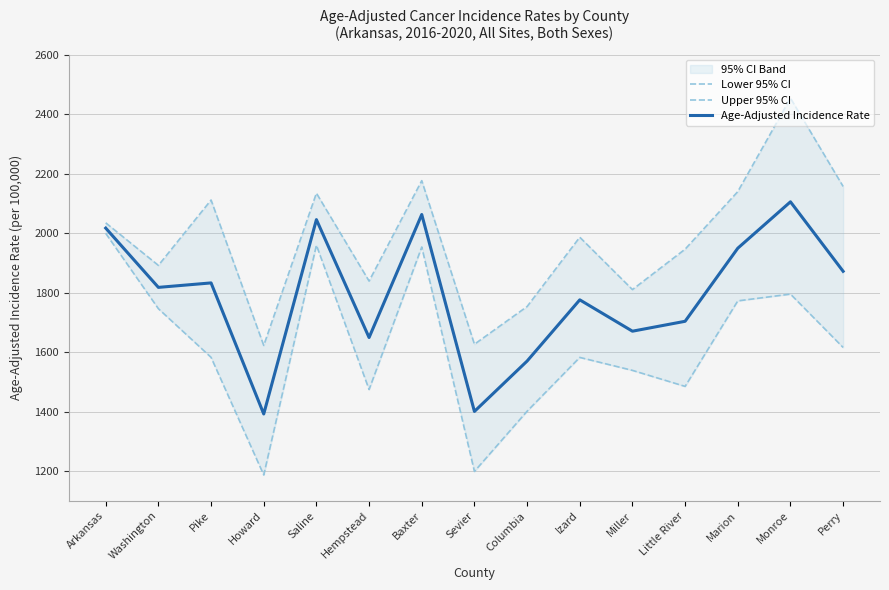

At which label is Upper 95% CI closest to 2037?

Arkansas